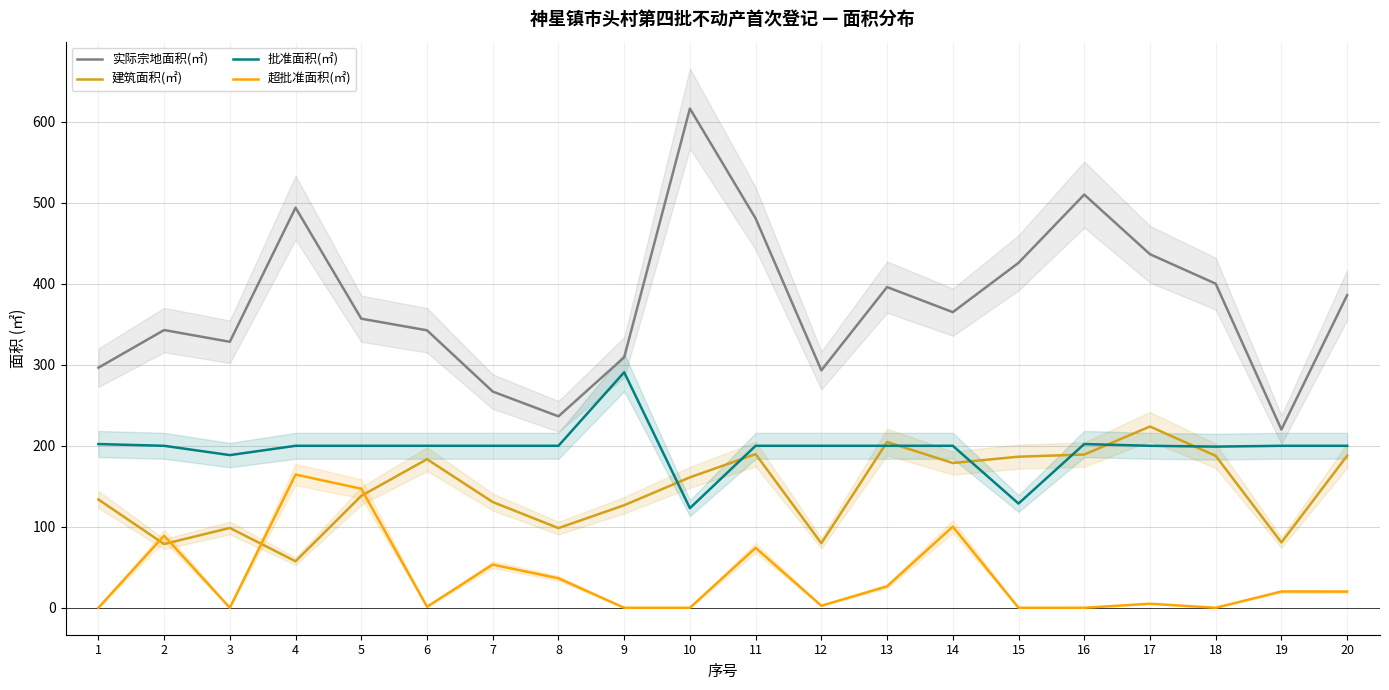

How many data points in 实际宗地面积(㎡) are less than 365?

10